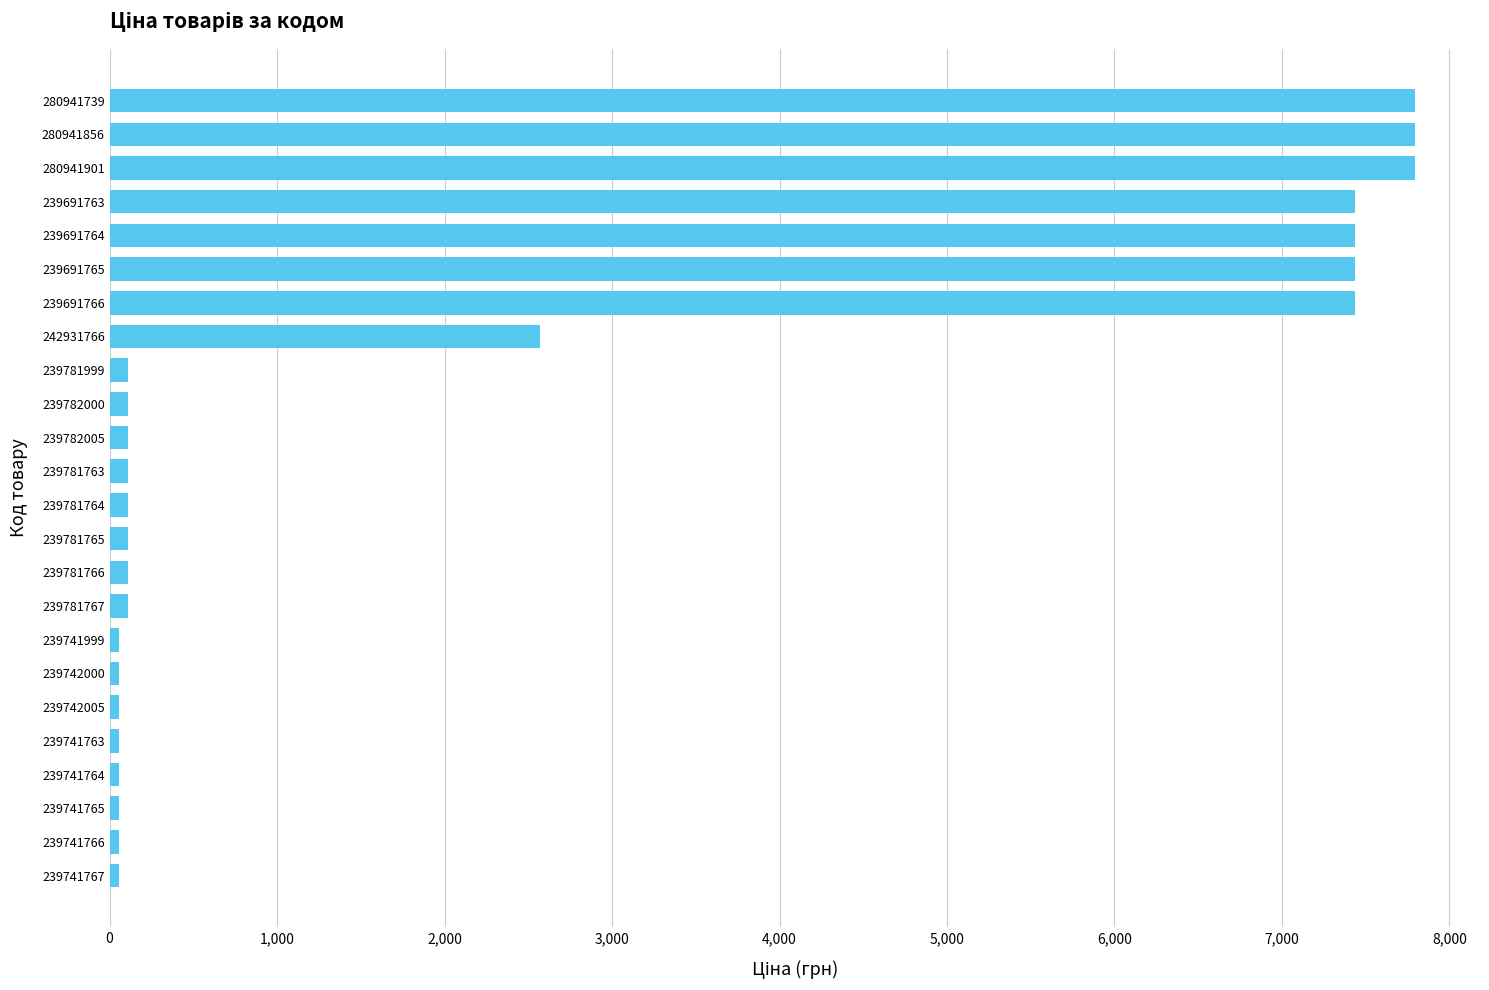

How many bars are there in total?

24